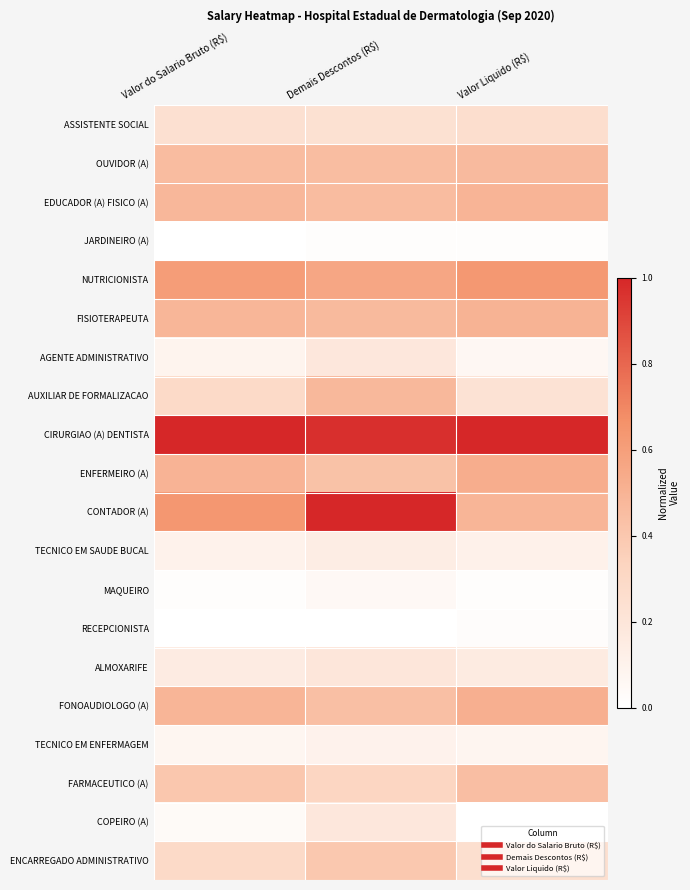

Which series changed the most between Valor do Salario Bruto (R$) and Demais Descontos (R$)?

CONTADOR (A)